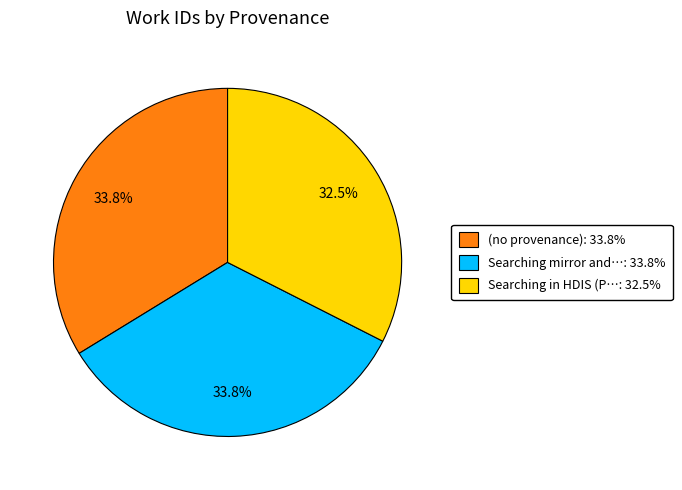

Is there any slice that represents more than half of the pie?

No